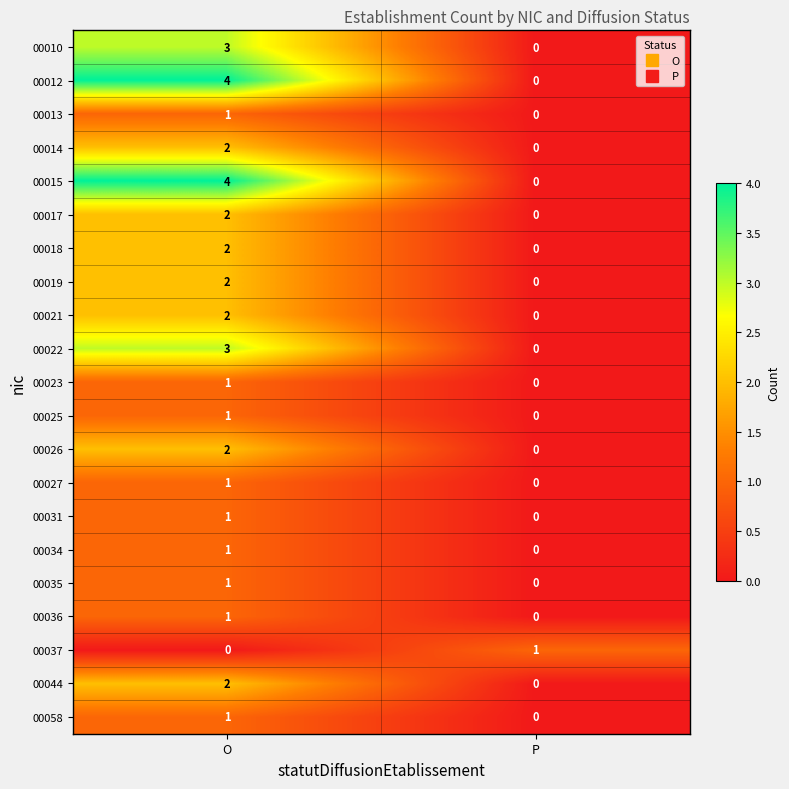

What is the sum of all 00010 values?

3